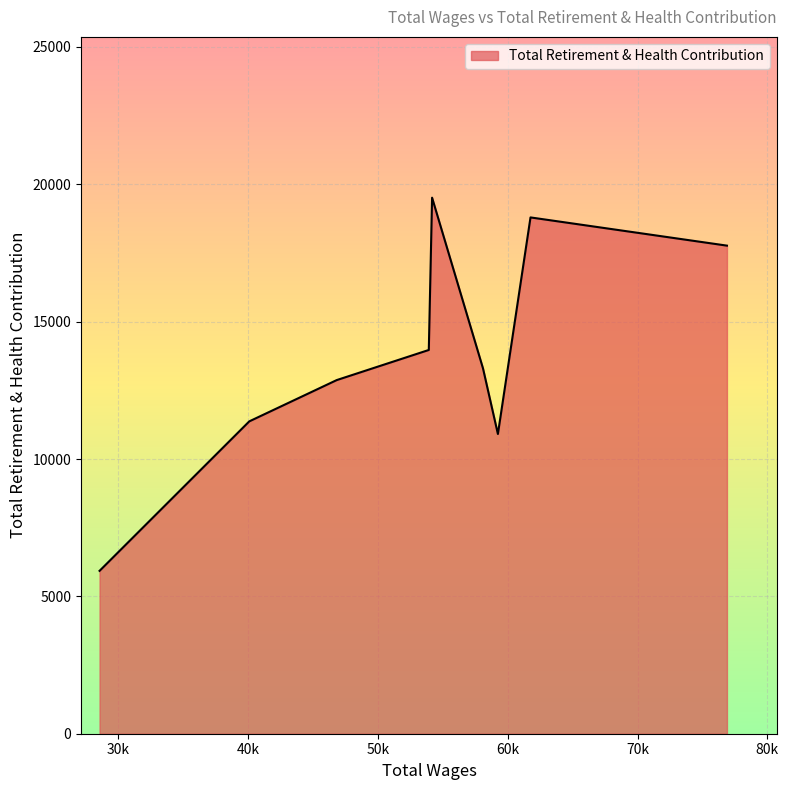

What is the difference between the maximum and minimum values?

13583